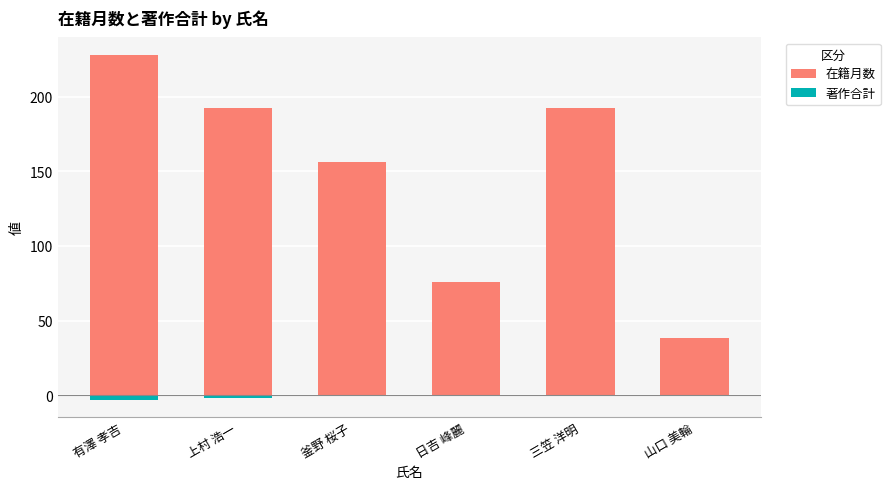

Which category has the lowest value in the 著作合計 series?

有澤 孝吉